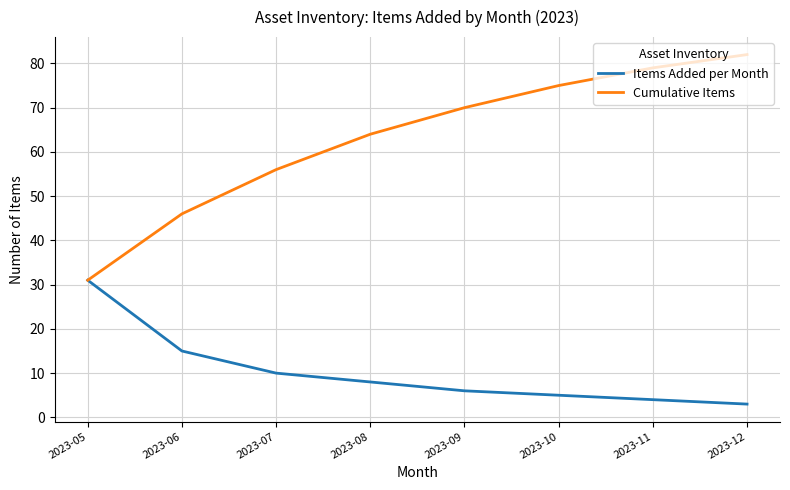

What is the difference between the maximum and minimum values in the Items Added per Month series?

28